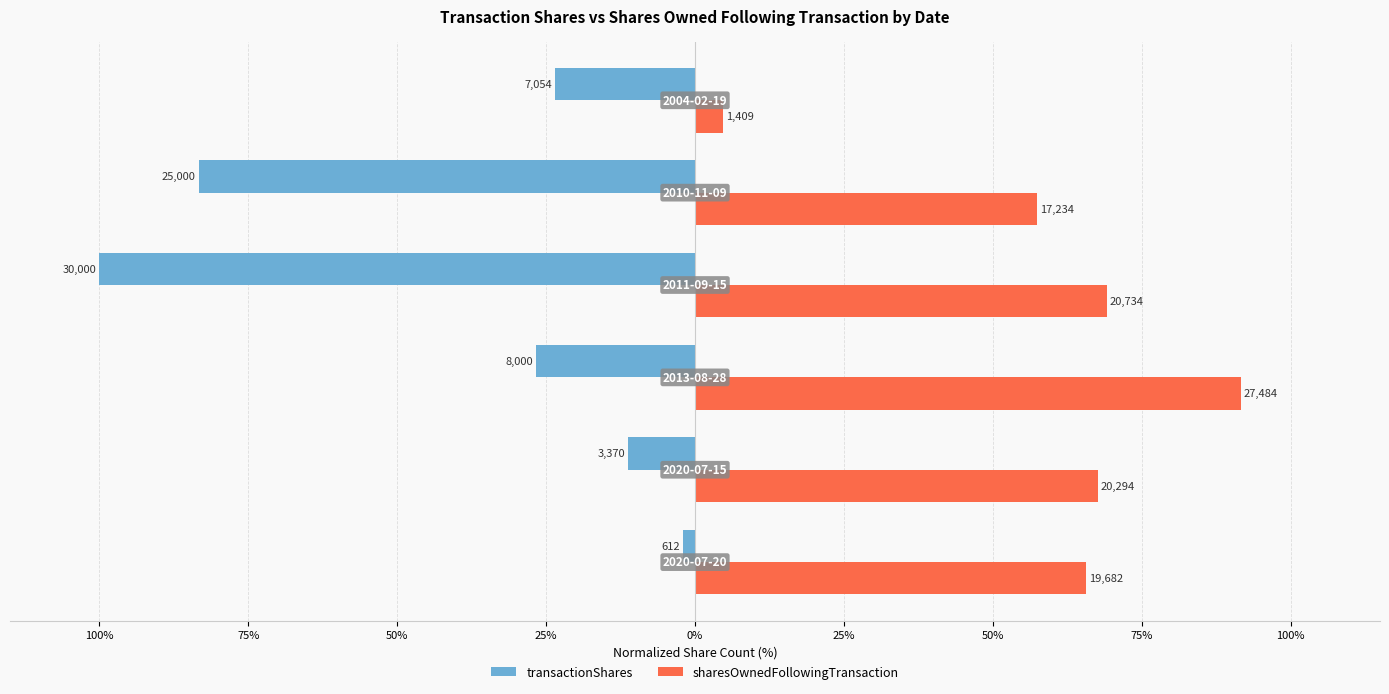

What are all the series names shown in the legend?

transactionShares, sharesOwnedFollowingTransaction